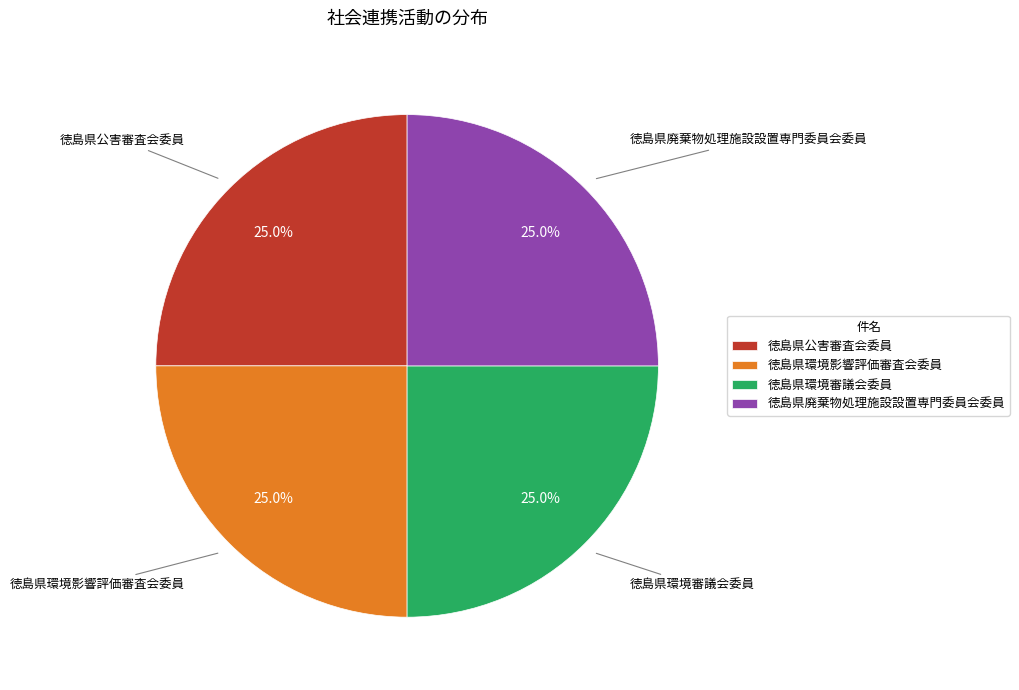

To the nearest percent, what is the average slice percentage?

25%